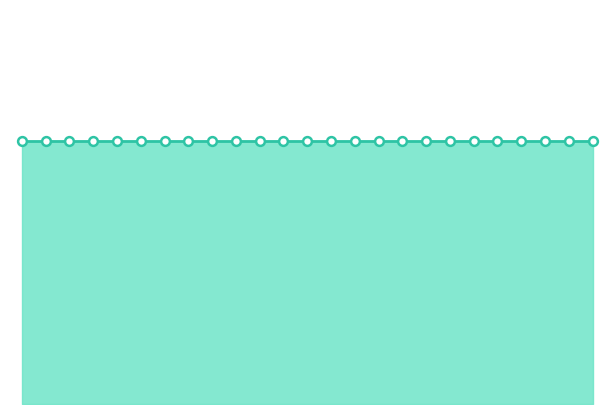

At how many categories does at least one series exceed 96?

25